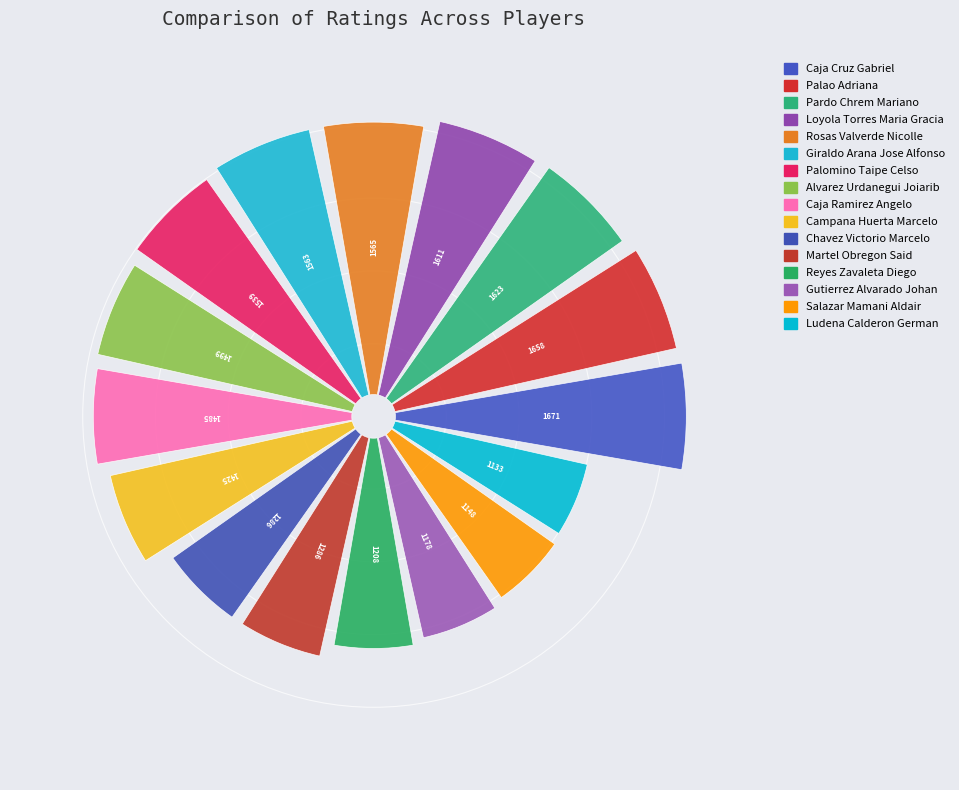

Count the number of slices in the pie.

16